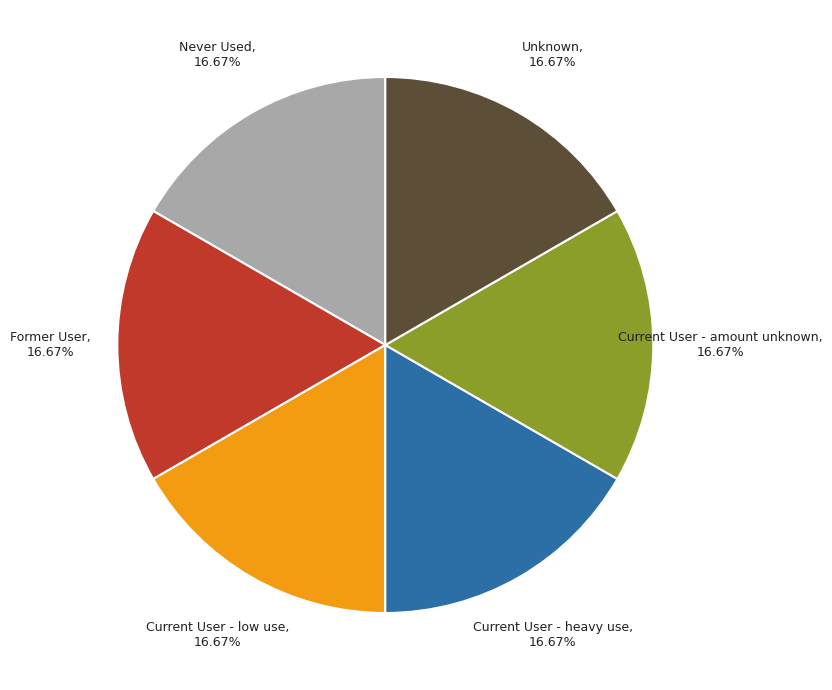

What is the ratio of the value at Current User - low use to the value at Unknown?

1.0